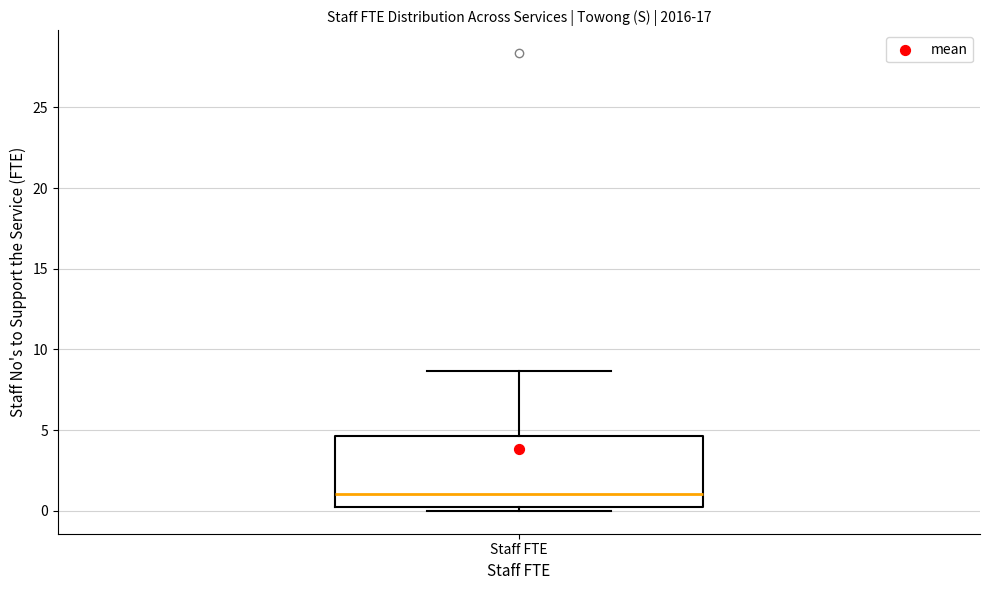

Transcribe this box plot: give where the median line is, the range the box spans, and where the two whiskers end, as read against the y-axis. The values are not printed on the chart, so give them approximately, as read against the axis.

median 1.0, box 0.0 to 4.5, whiskers 0.0 (just below the box's lower edge) to 8.5